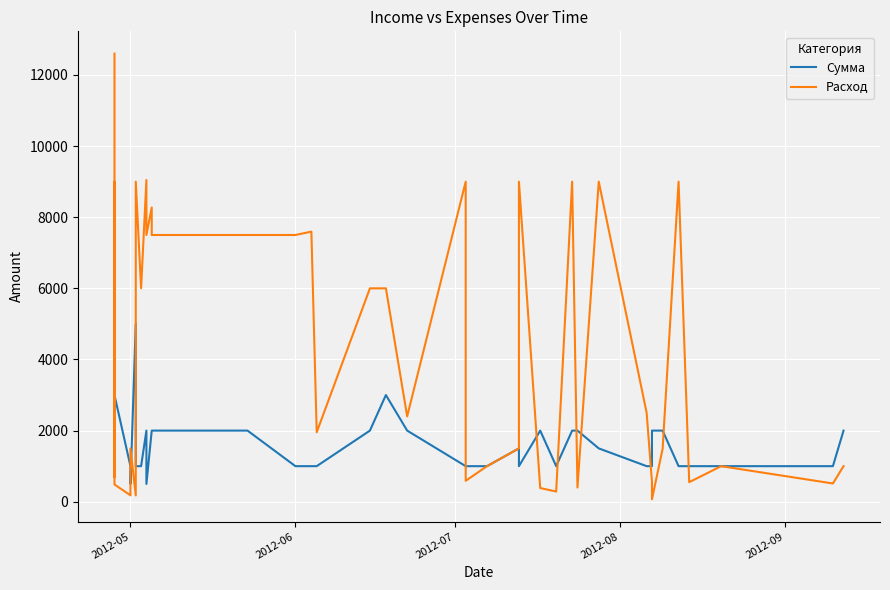

How many intersections are there between Сумма and Расход?

14